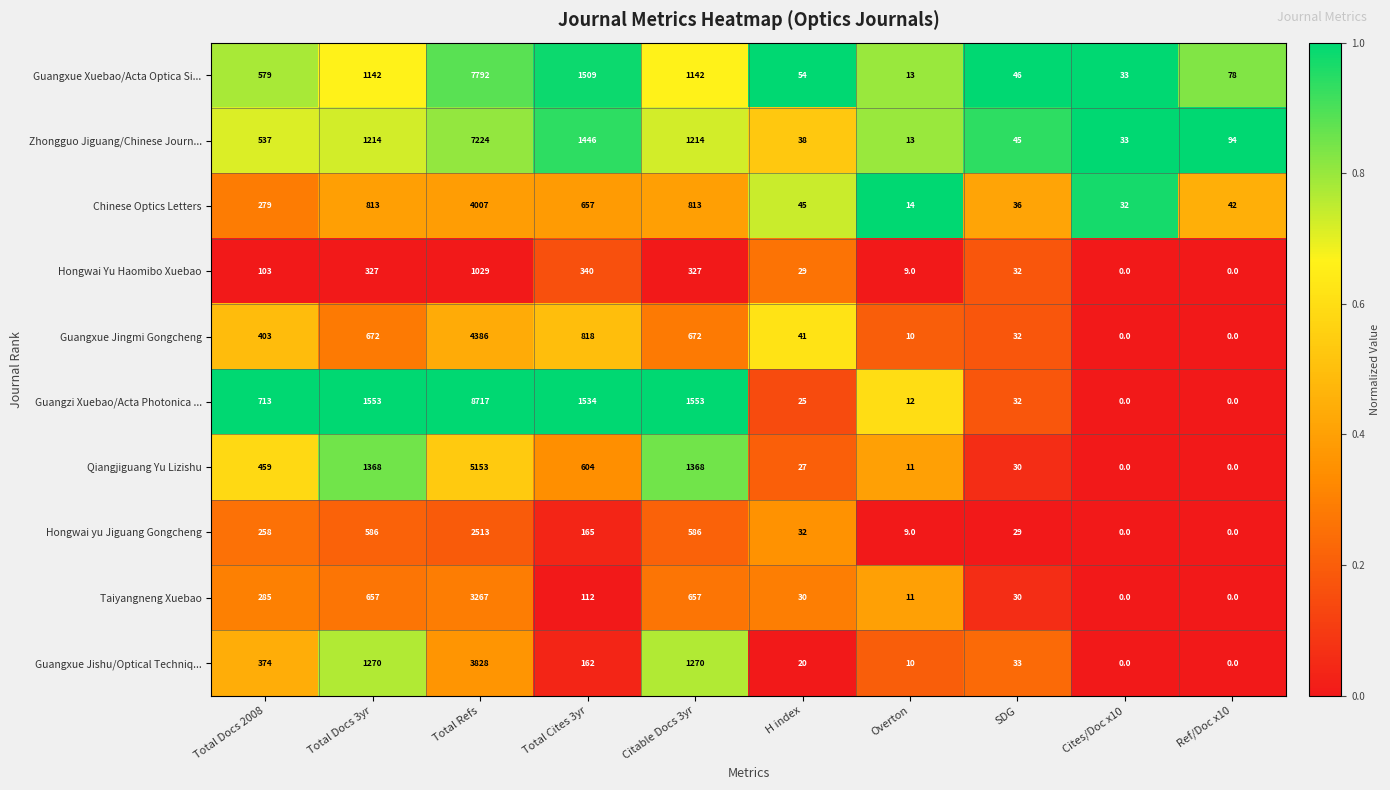

Which series changed the most between Citable Docs 3yr and Ref/Doc x10?

Guangzi Xuebao/Acta Photonica ...